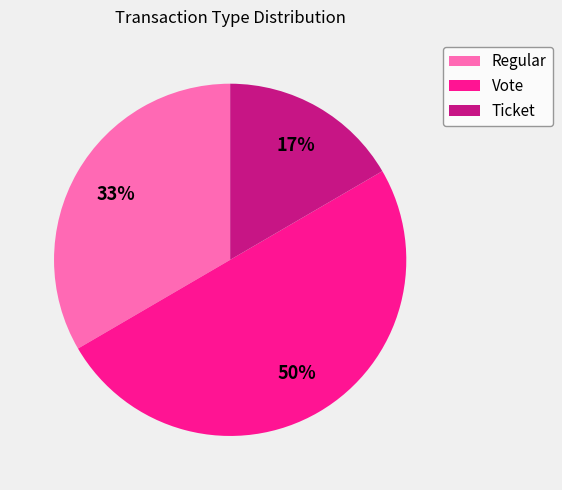

To the nearest percent, what is the difference between the largest and smallest slice percentages?

33%